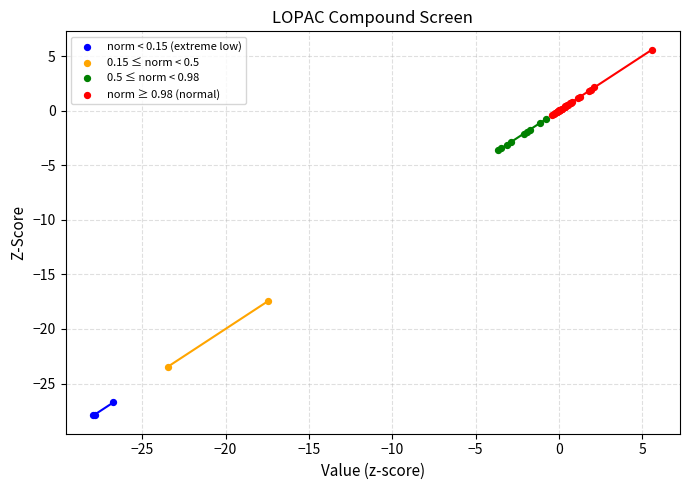

Which series contains the lowest Y value?

norm < 0.15 (extreme low)